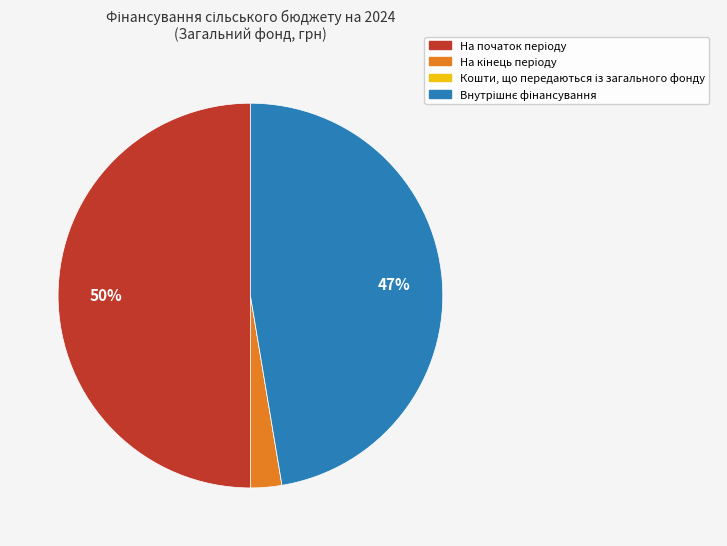

To the nearest percent, what is the average slice percentage?

25%